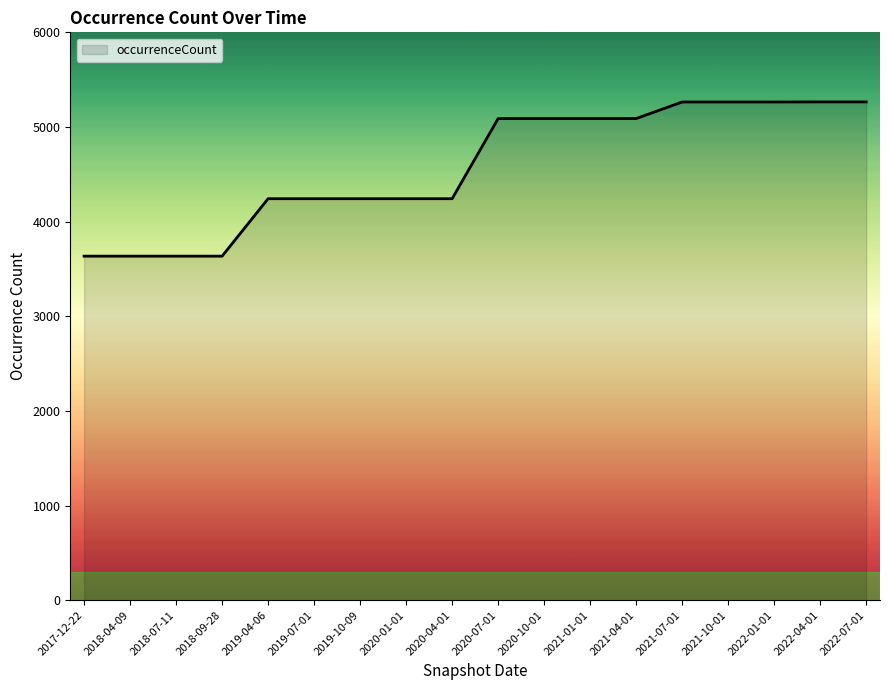

Read the value at 2022-01-01, to the nearest 50.

5250